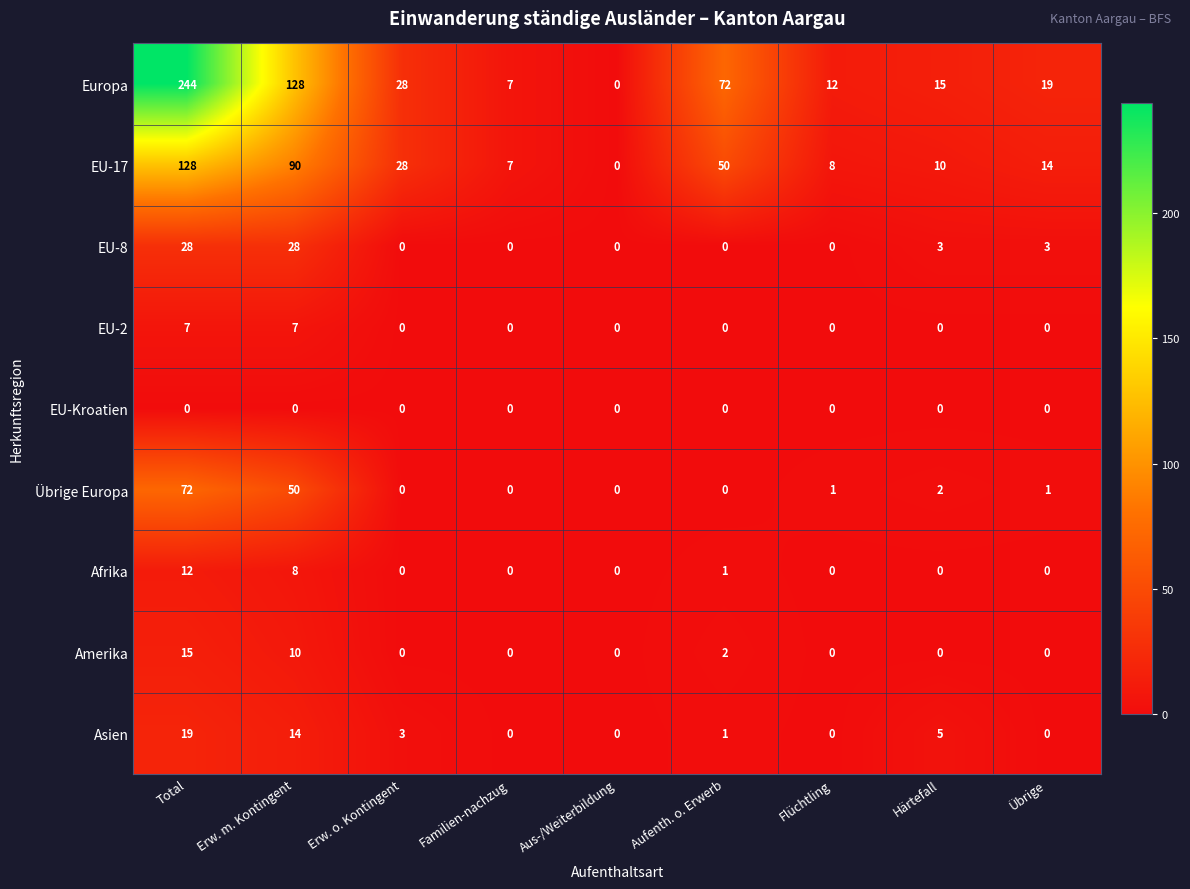

At how many categories does at least one series exceed 124?

2